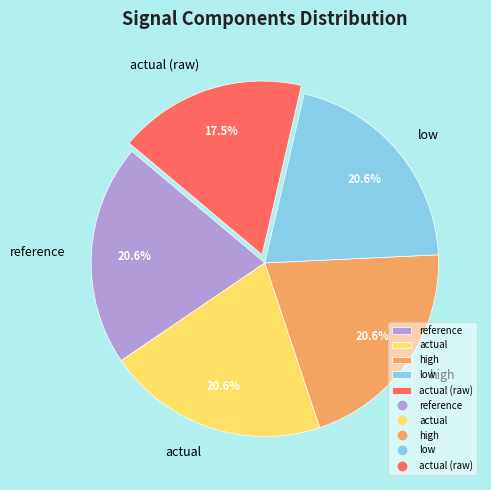

Is there a majority slice in this chart?

No